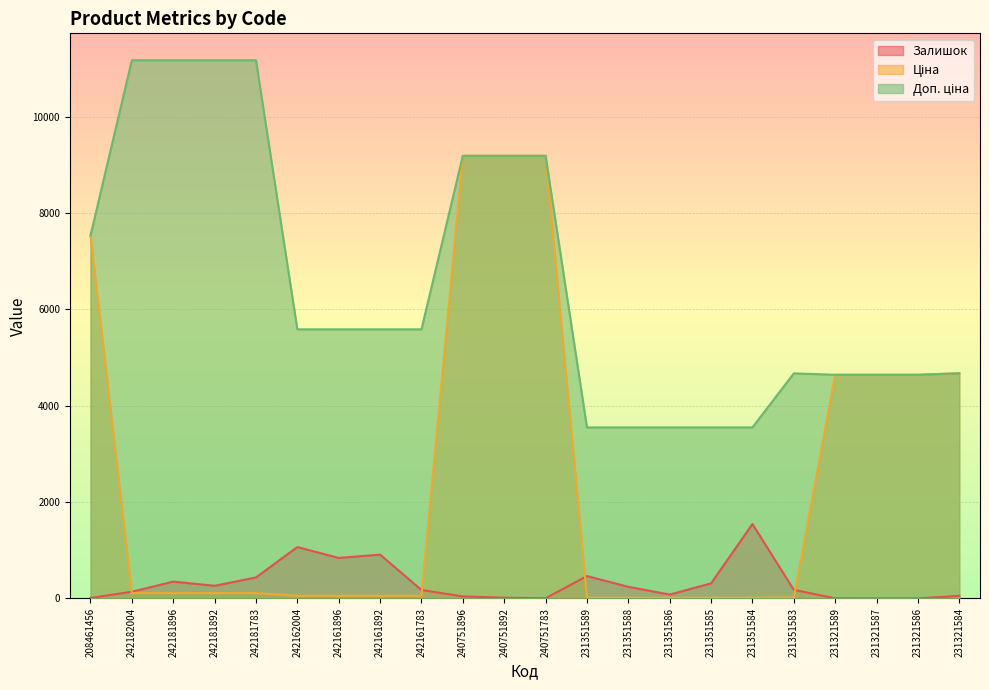

Is the value of Ціна at 240751896 greater than the value of Залишок at 231321584?

Yes